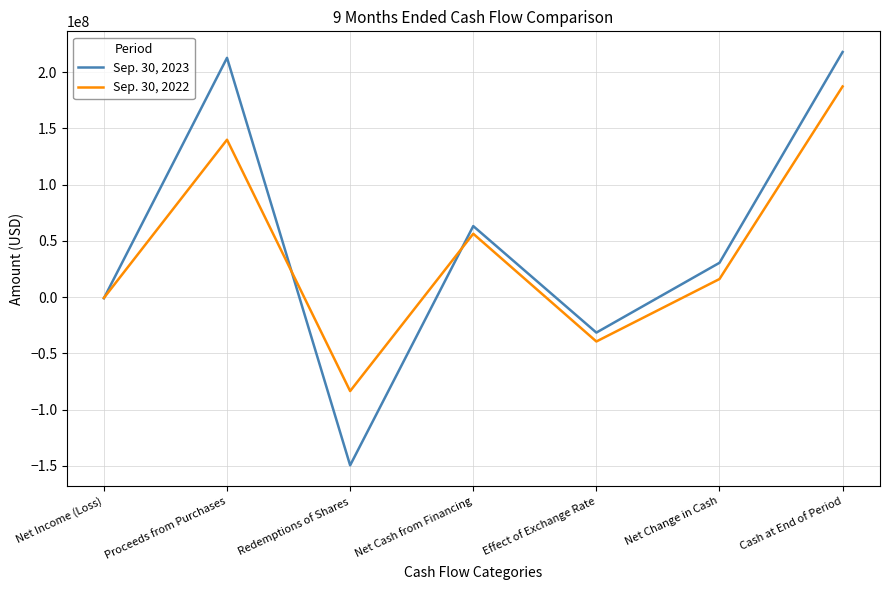

The value of Sep. 30, 2023 at Effect of Exchange Rate is -31602456. True or false?

True